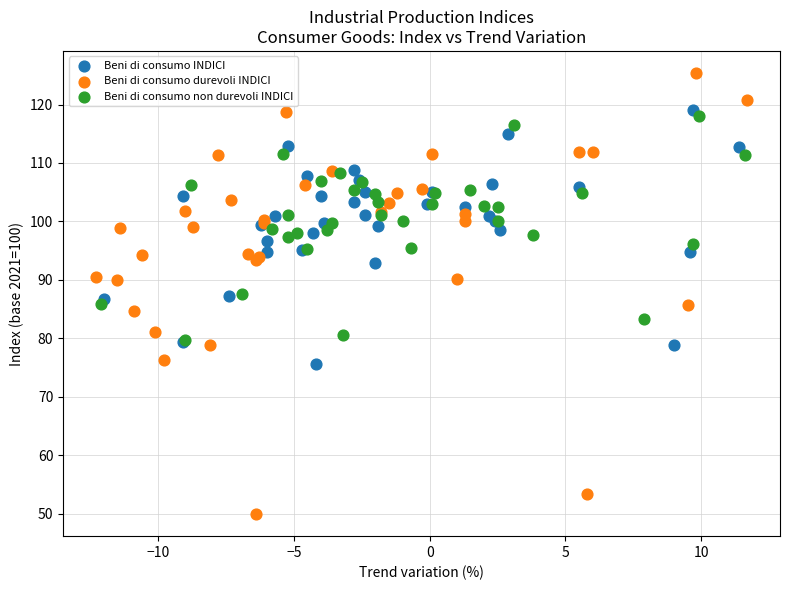

Which series contains the lowest Y value?

Beni di consumo durevoli INDICI